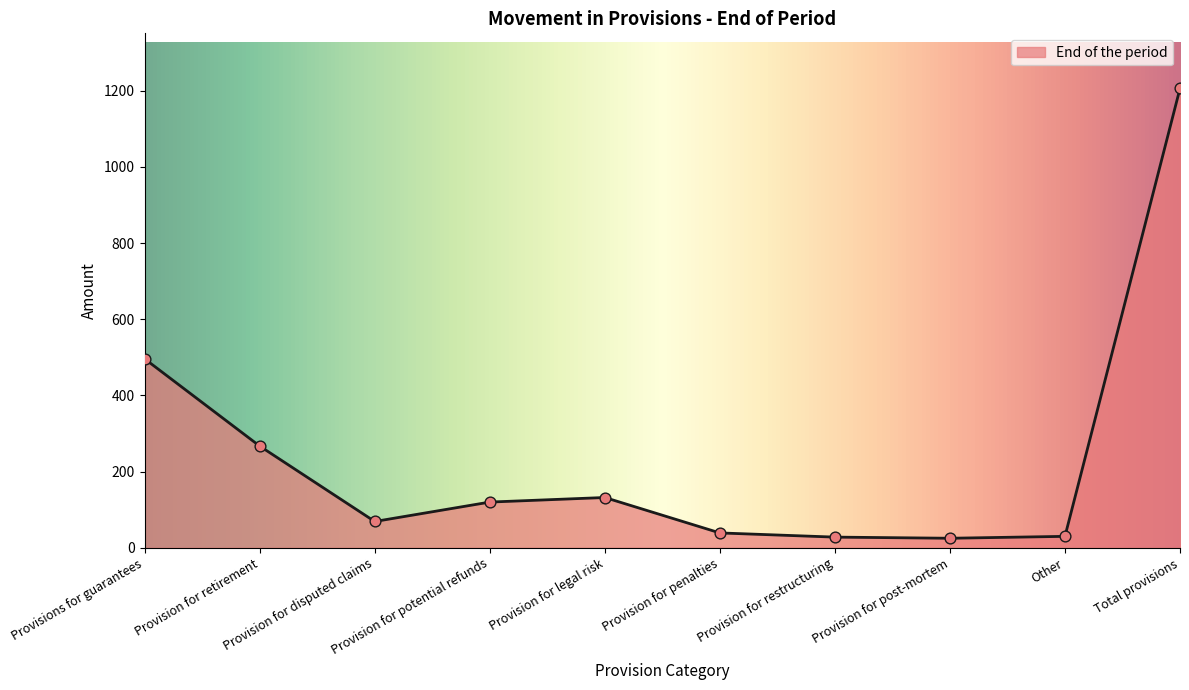

Which has a higher value, Total provisions or Provision for restructuring?

Total provisions